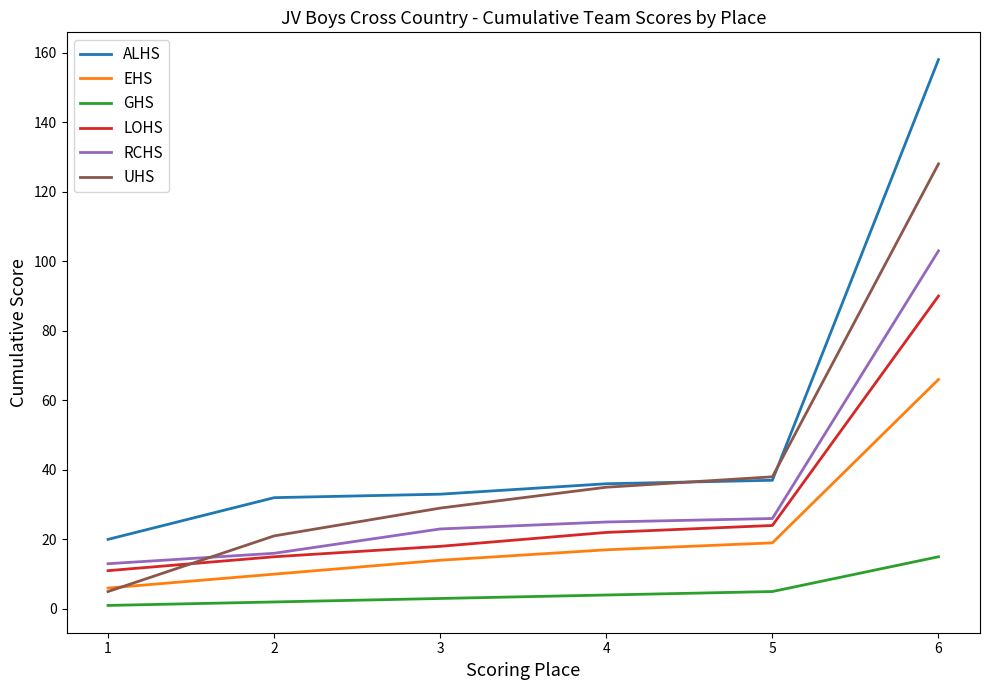

True or false: EHS and ALHS cross at least once.

False